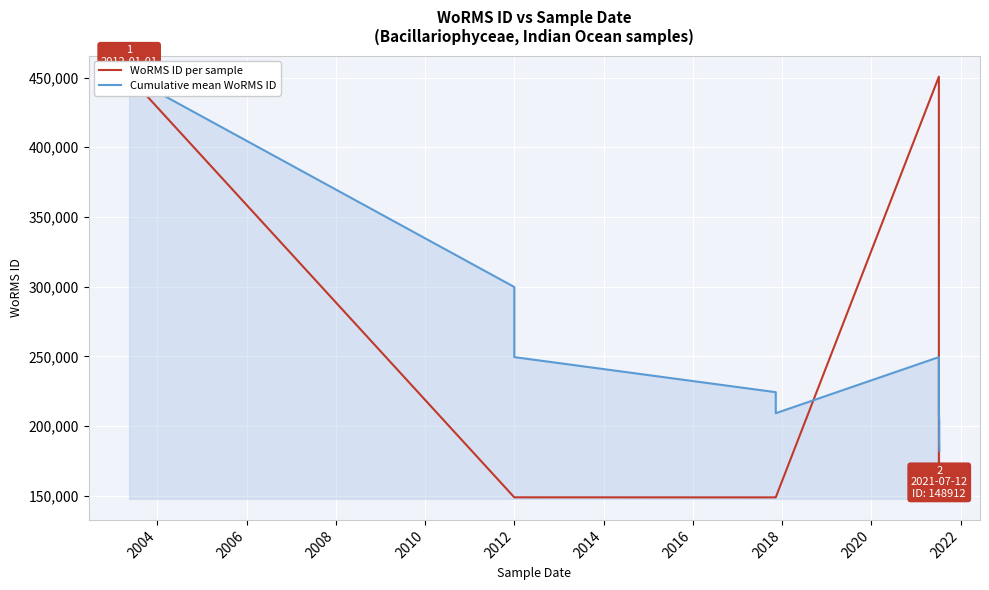

Where is the first local maximum for Cumulative mean WoRMS ID?

2012